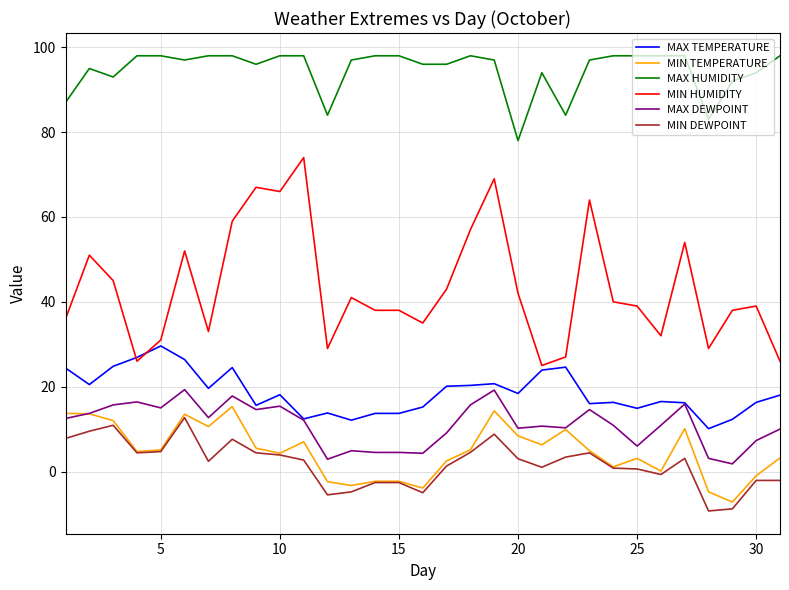

What is the sum of all MIN DEWPOINT values?

58.4